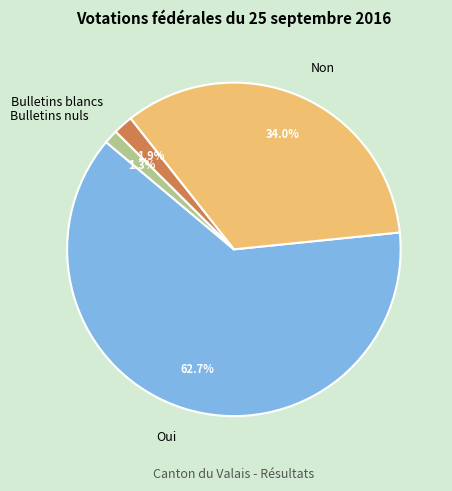

What percentage is NOT represented by Bulletins blancs?

98.1%